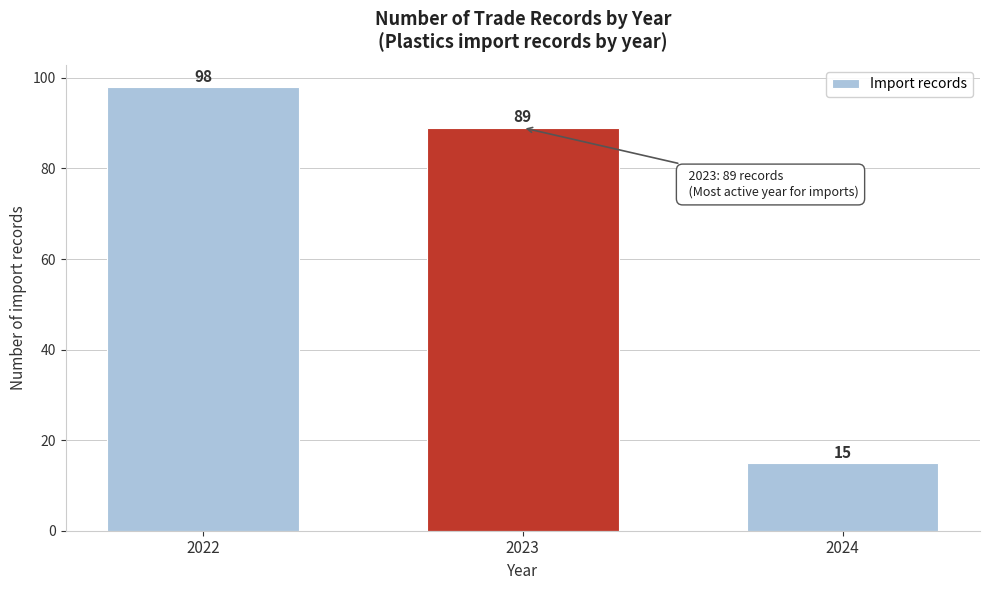

Reading left to right, what are all the values shown in this chart?

98	89	15